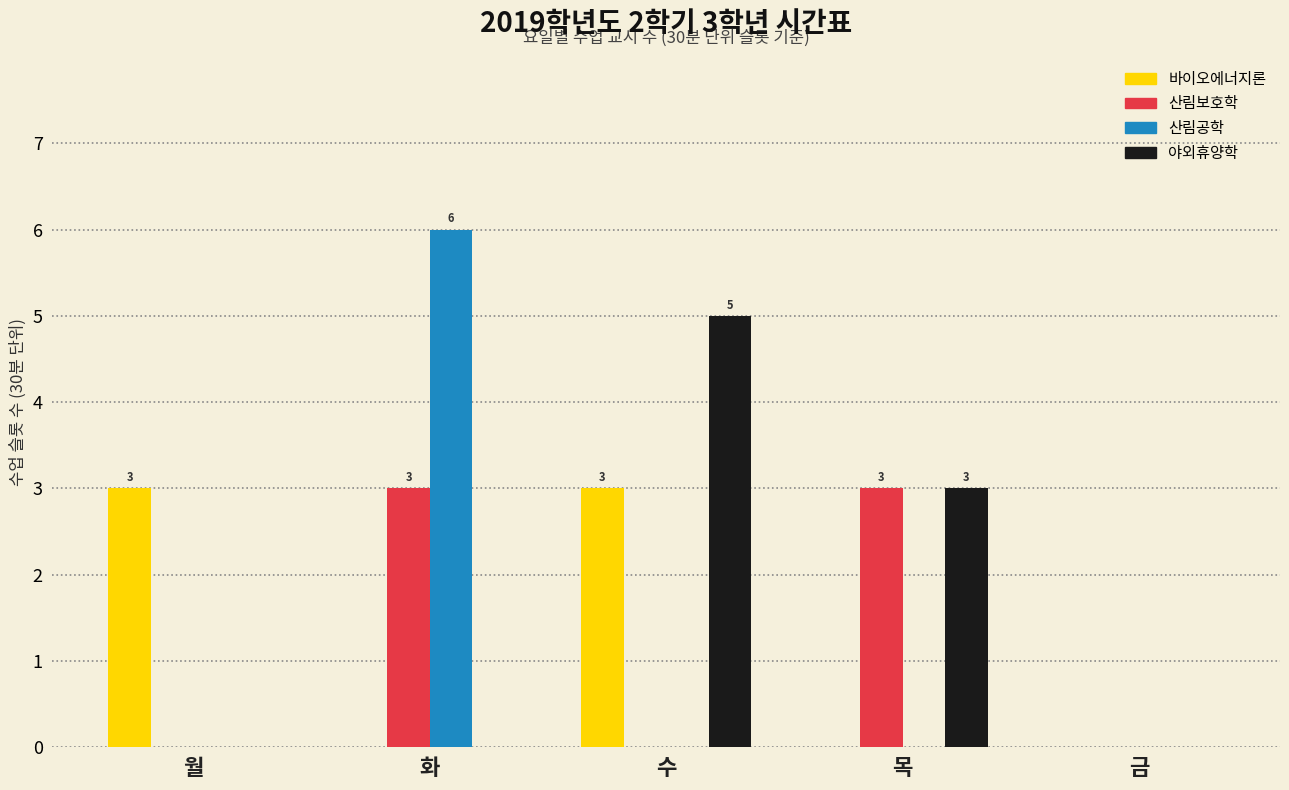

Between 화 and 목, which series saw the biggest shift?

산림공학